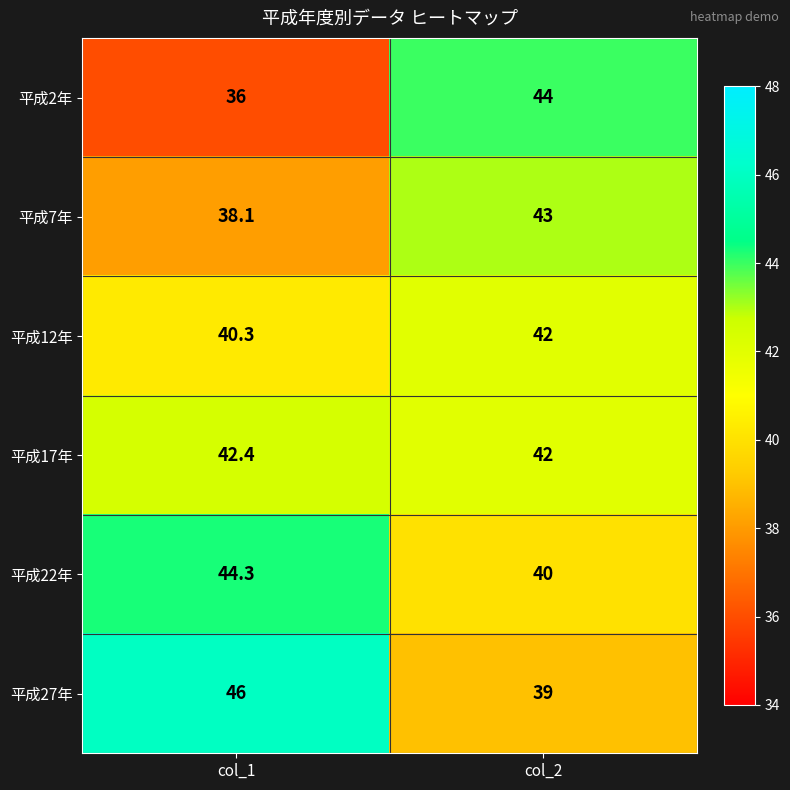

Read the 平成2年 value at col_1.

36.0